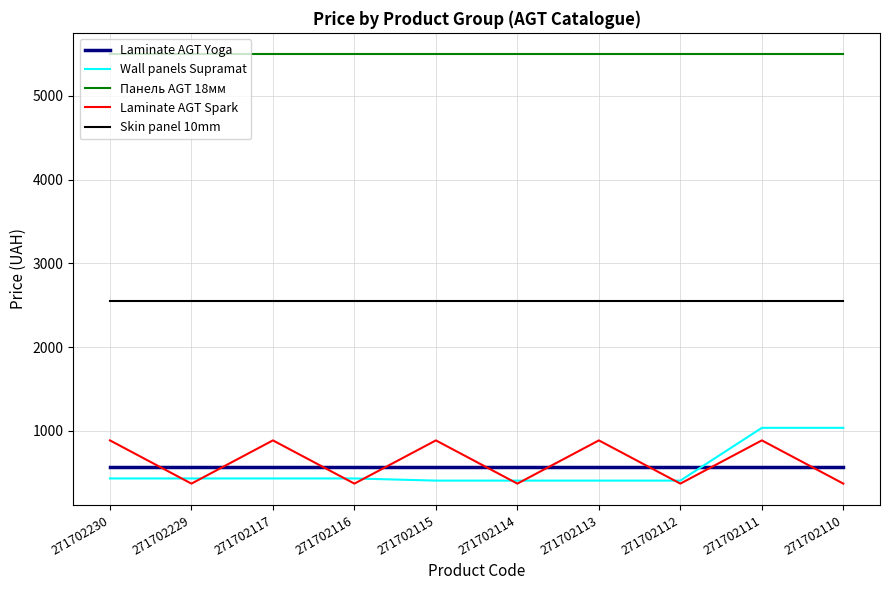

What is the total value across all series at 271702113?

9902.4